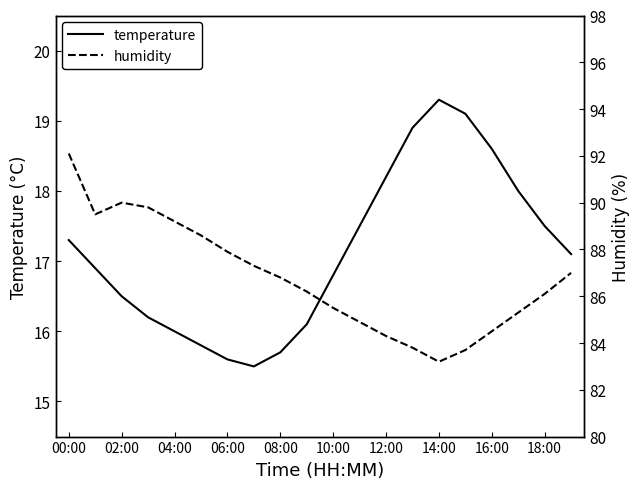

What is the maximum value for temperature?

19.3